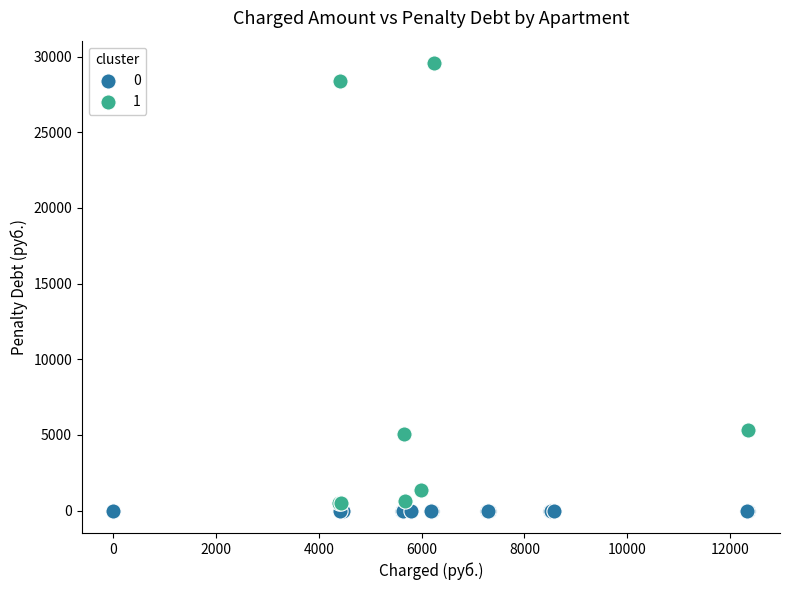

Which series reaches the minimum Y coordinate?

0